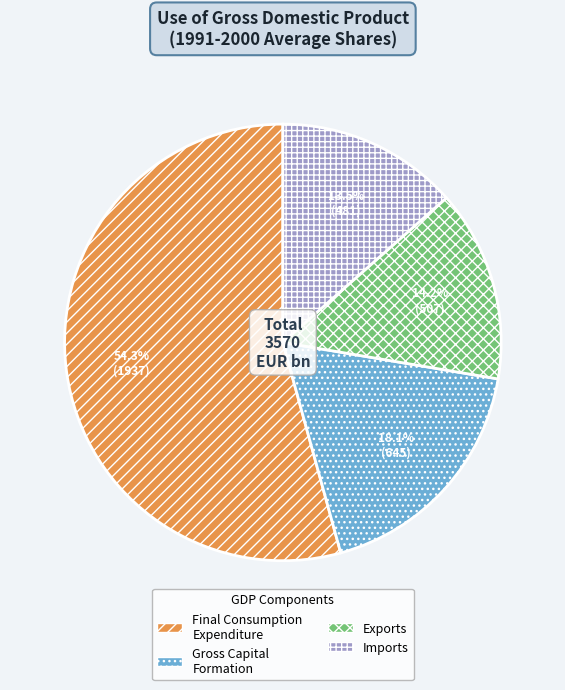

Is the sum of Gross Capital Formation and Exports greater than half?

No